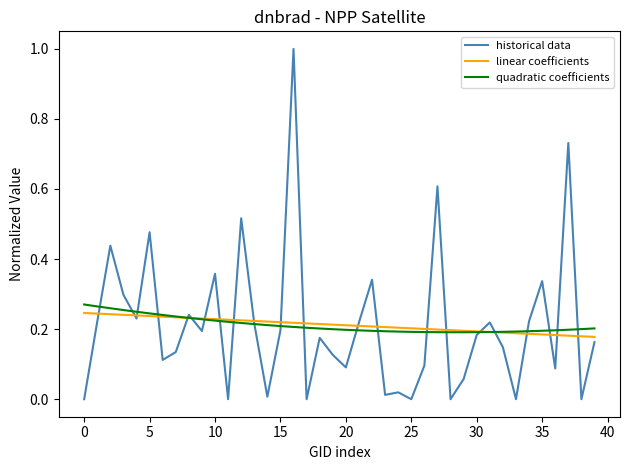

What is the maximum value shown in the chart?

1.0